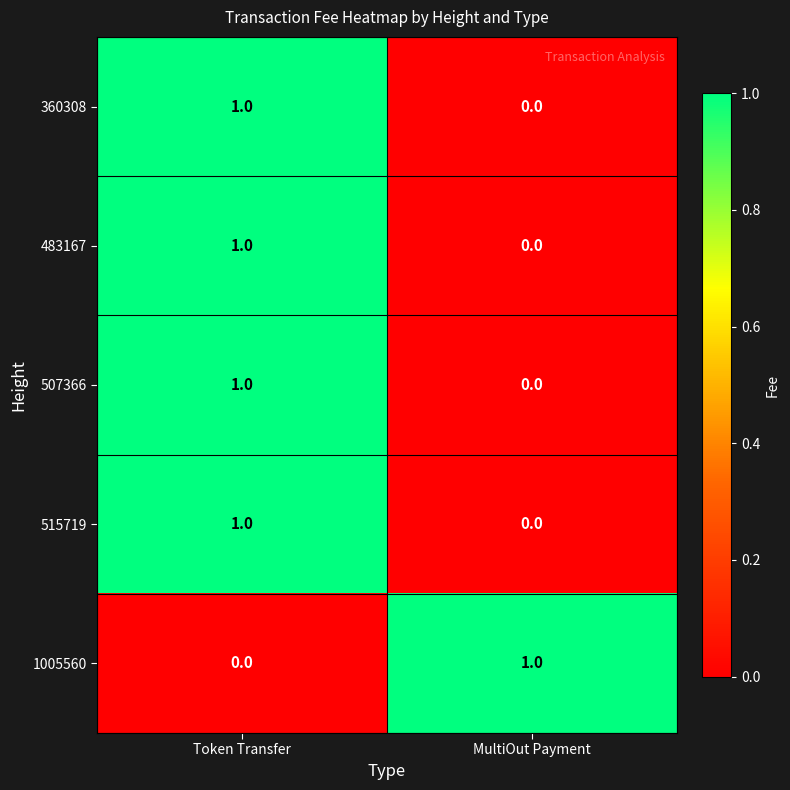

What is the spread (max minus min) of values at MultiOut Payment?

1